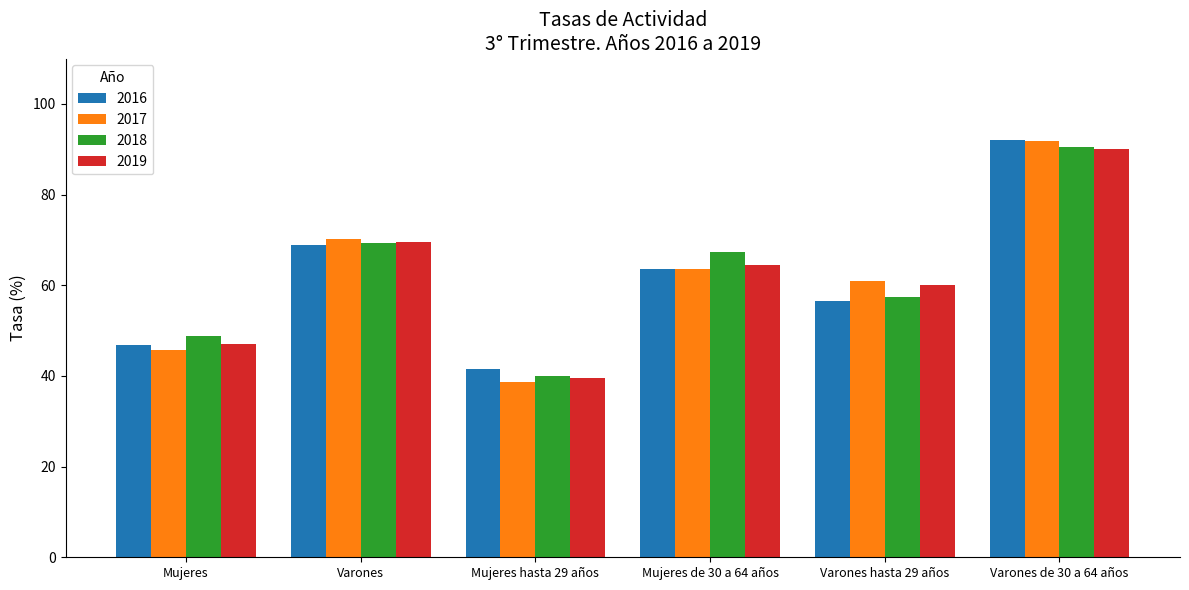

Is the value of 2016 at Varones hasta 29 años greater than the value of 2019 at Mujeres hasta 29 años?

Yes